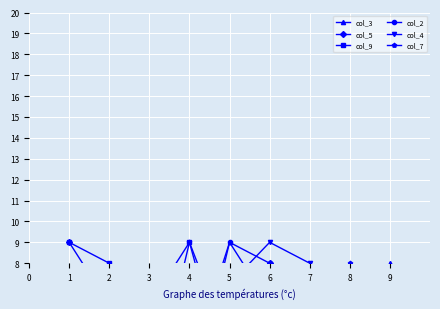

Between 8 and 7, which is larger?

8